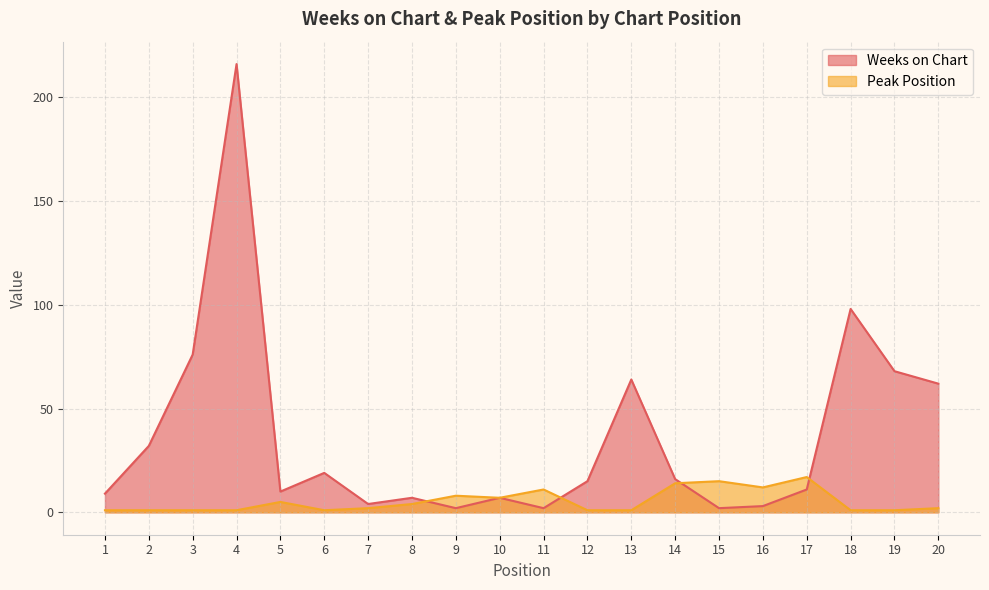

The Weeks on Chart series shows 15 at 2. True or false?

False